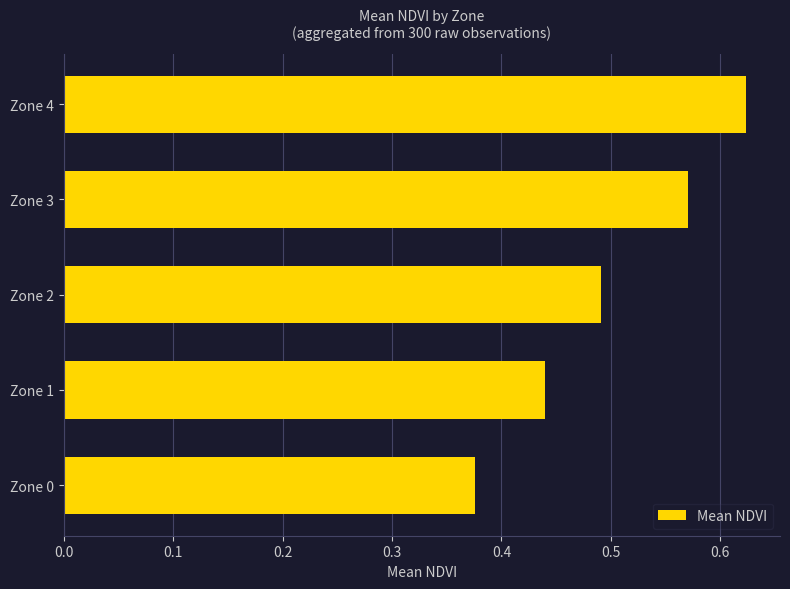

Which label corresponds to the smallest value in the chart?

Zone 0